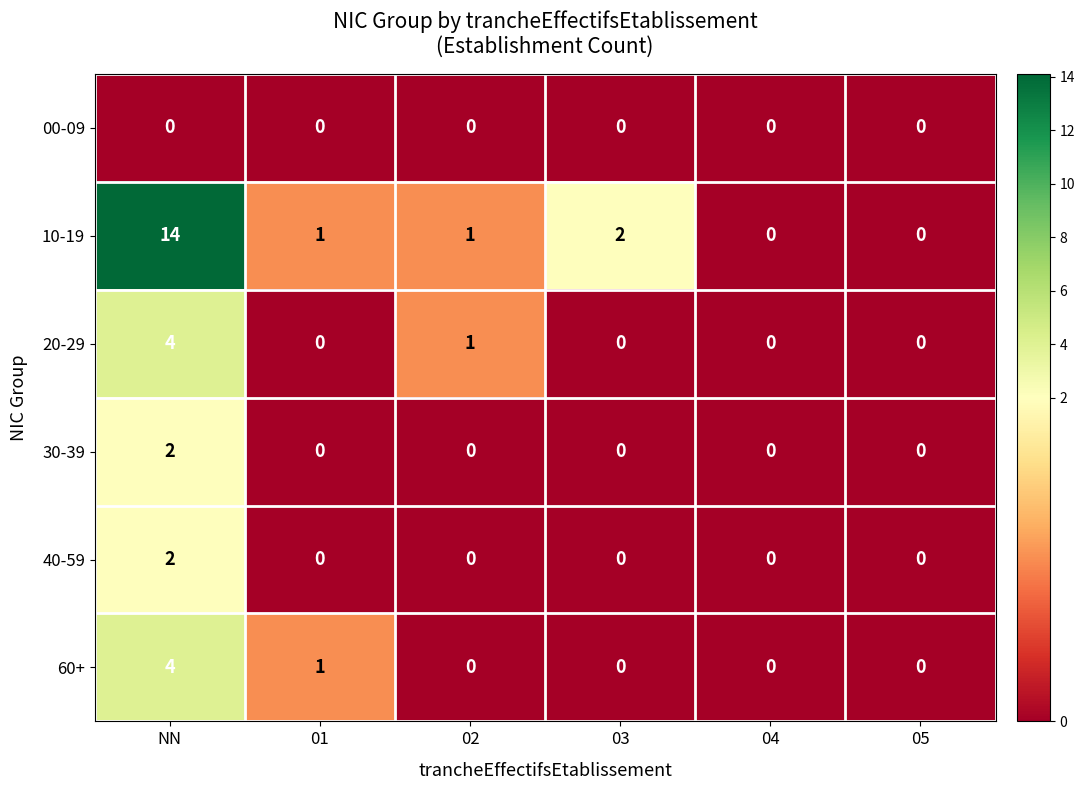

At which category is the sum across all series the highest?

NN